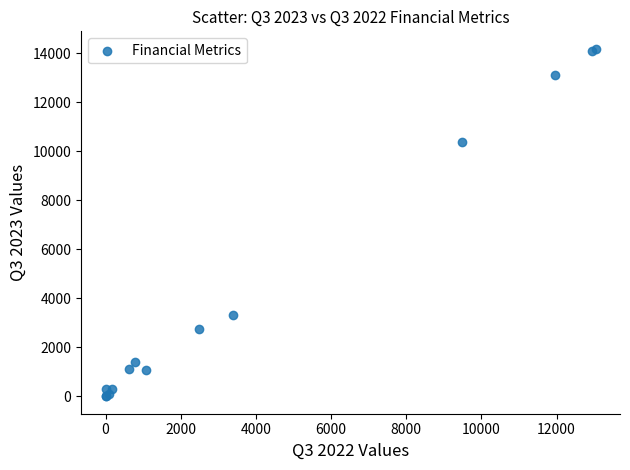

What Y value in the scatter plot is closest to 7094?

10380.0